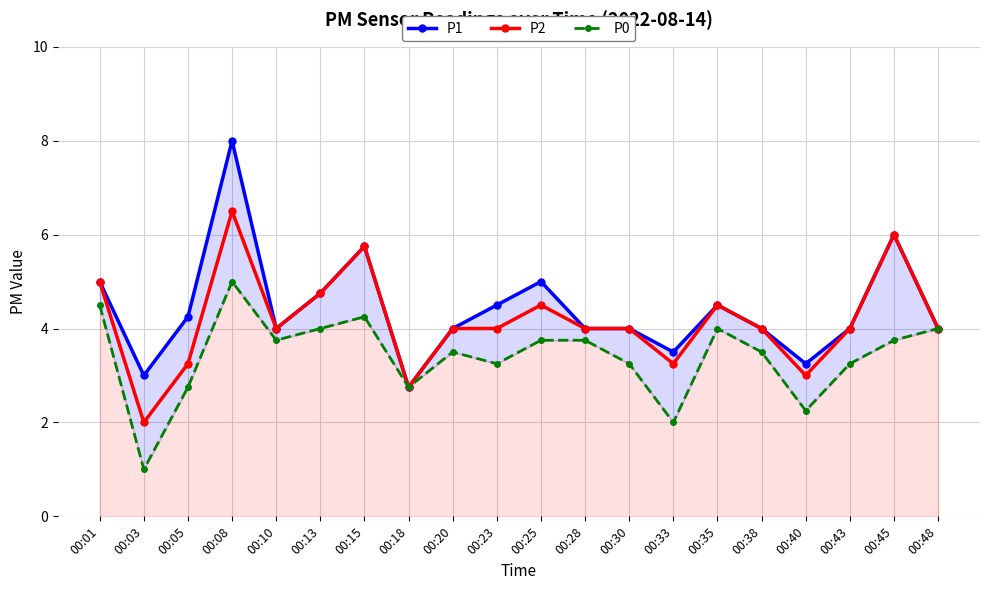

What is the value of the P2 point at the 20th from the left?

4.0